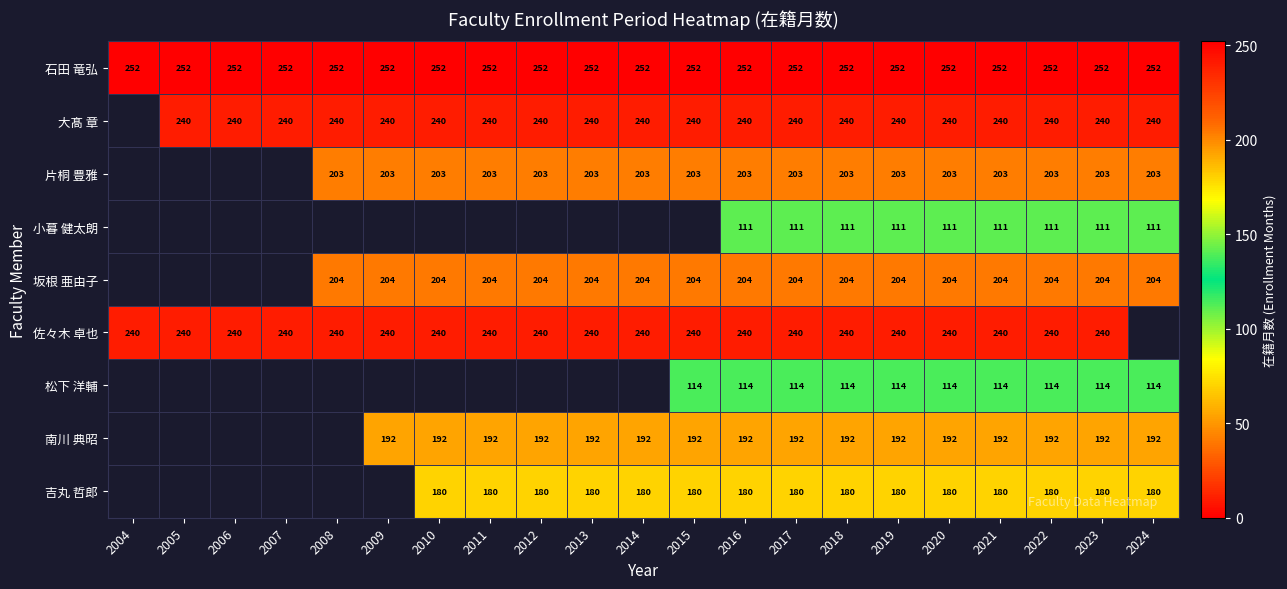

What is the difference between the highest and lowest values at 2006?

12.0